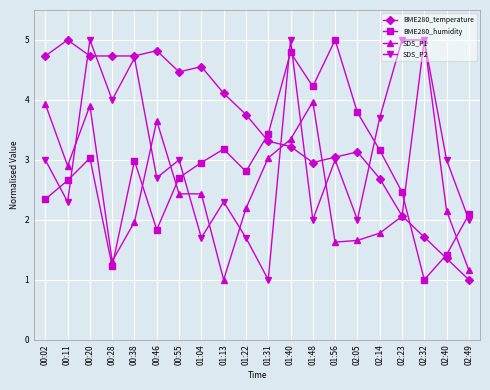

How many lines are shown in the chart?

4